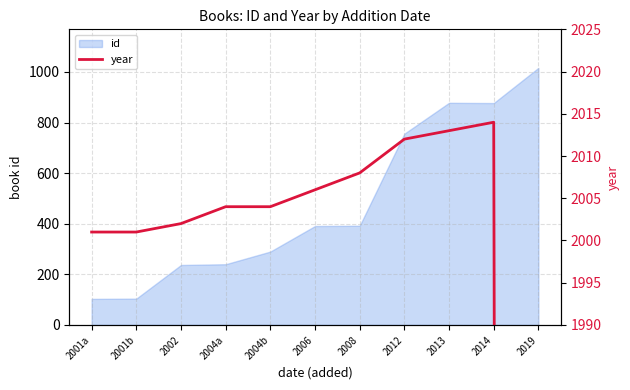

True or false: the data has more than 1 interior local peaks.

False